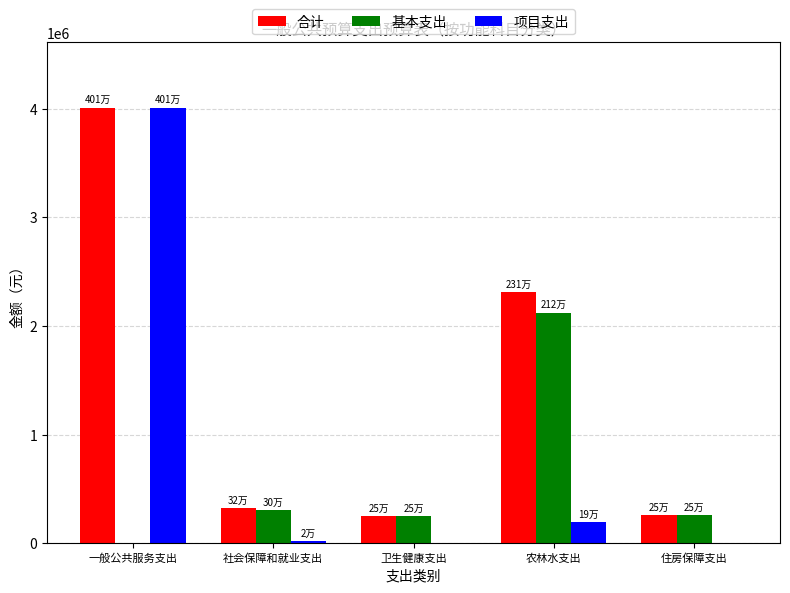

The 合计 series shows 1680662.3 at 一般公共服务支出. True or false?

False